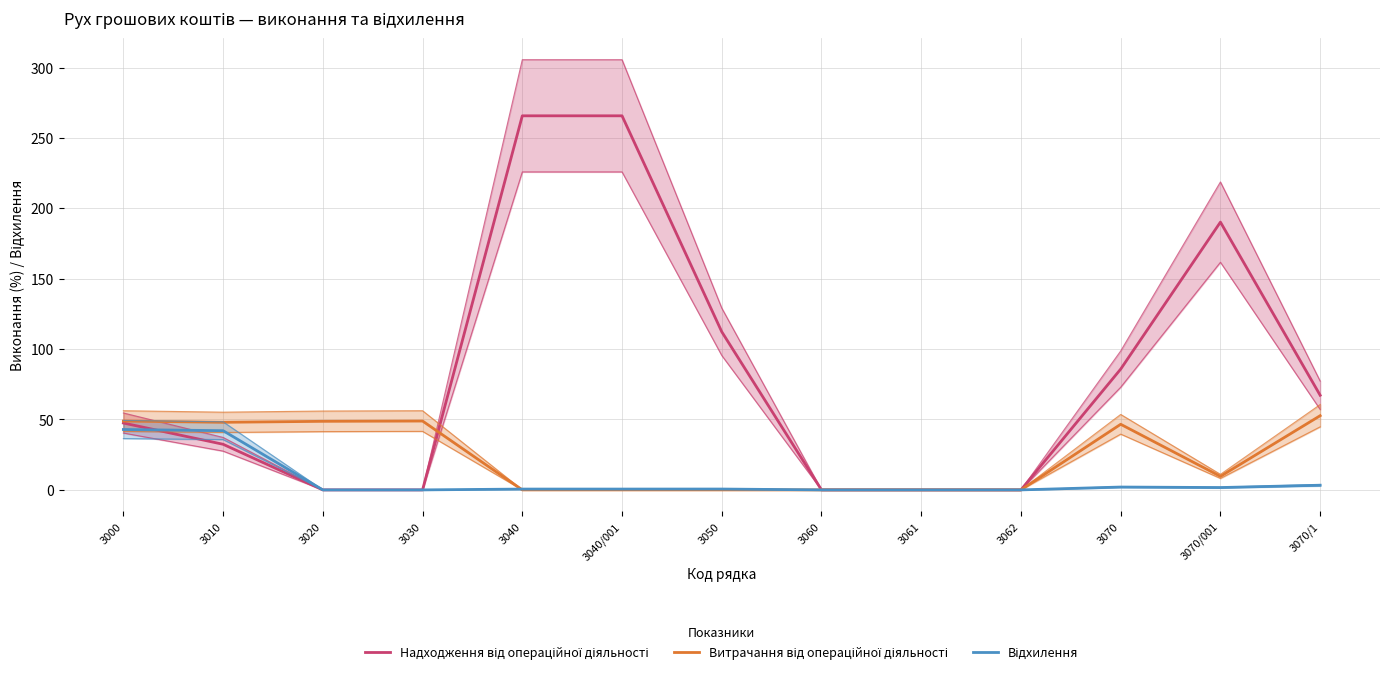

Where is Відхилення nearest to the value 21?

3070/1